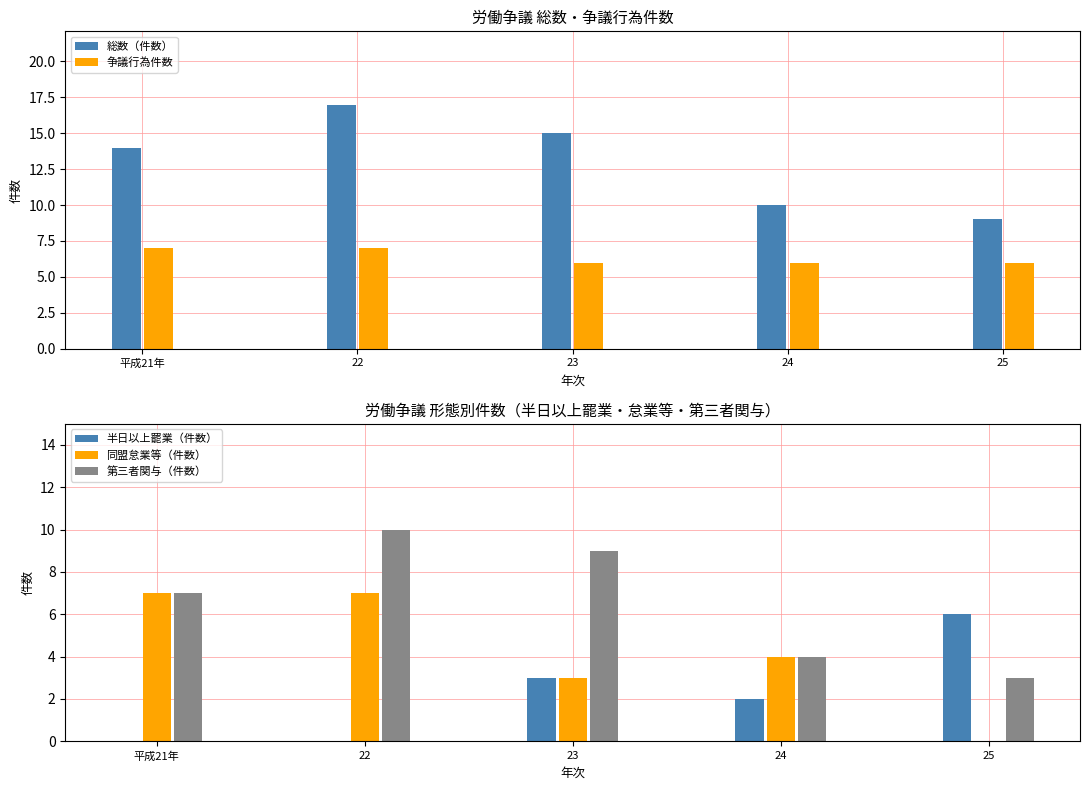

Is the value of 第三者関与（件数） at 22 greater than the value of 半日以上罷業（件数） at 22?

Yes